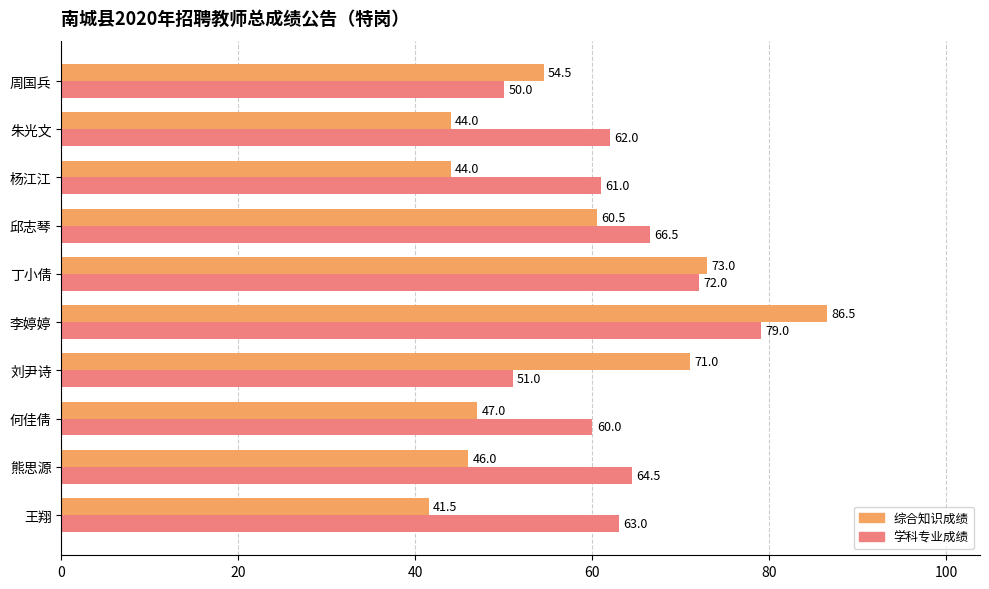

What are all the series names shown in the legend?

综合知识成绩, 学科专业成绩